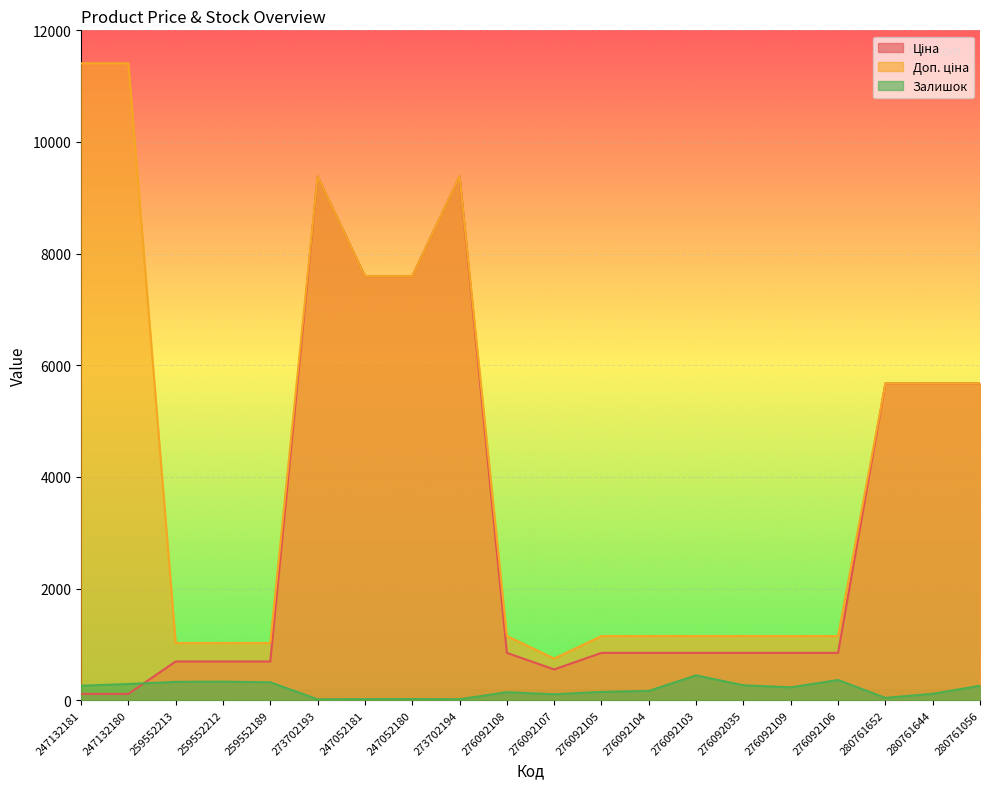

What is the spread (max minus min) of values at 280761652?

5631.8